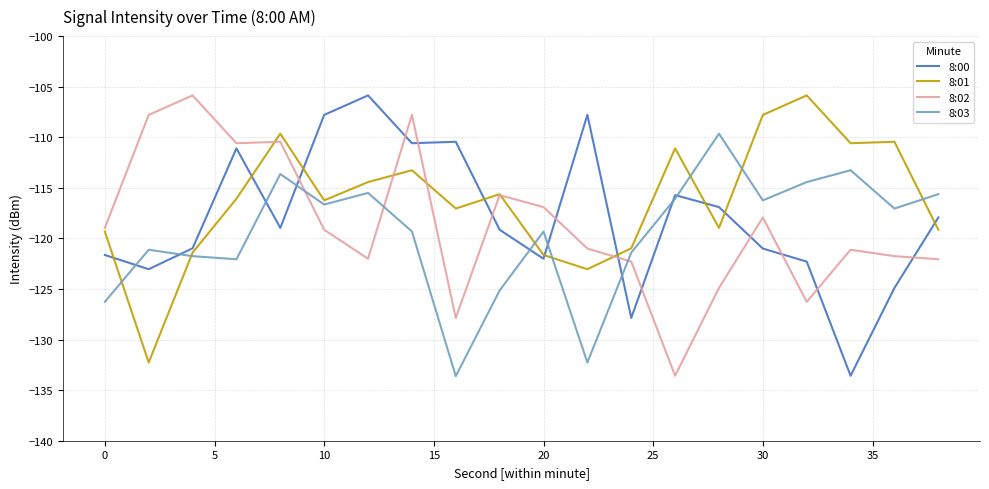

How many lines are shown in the chart?

4